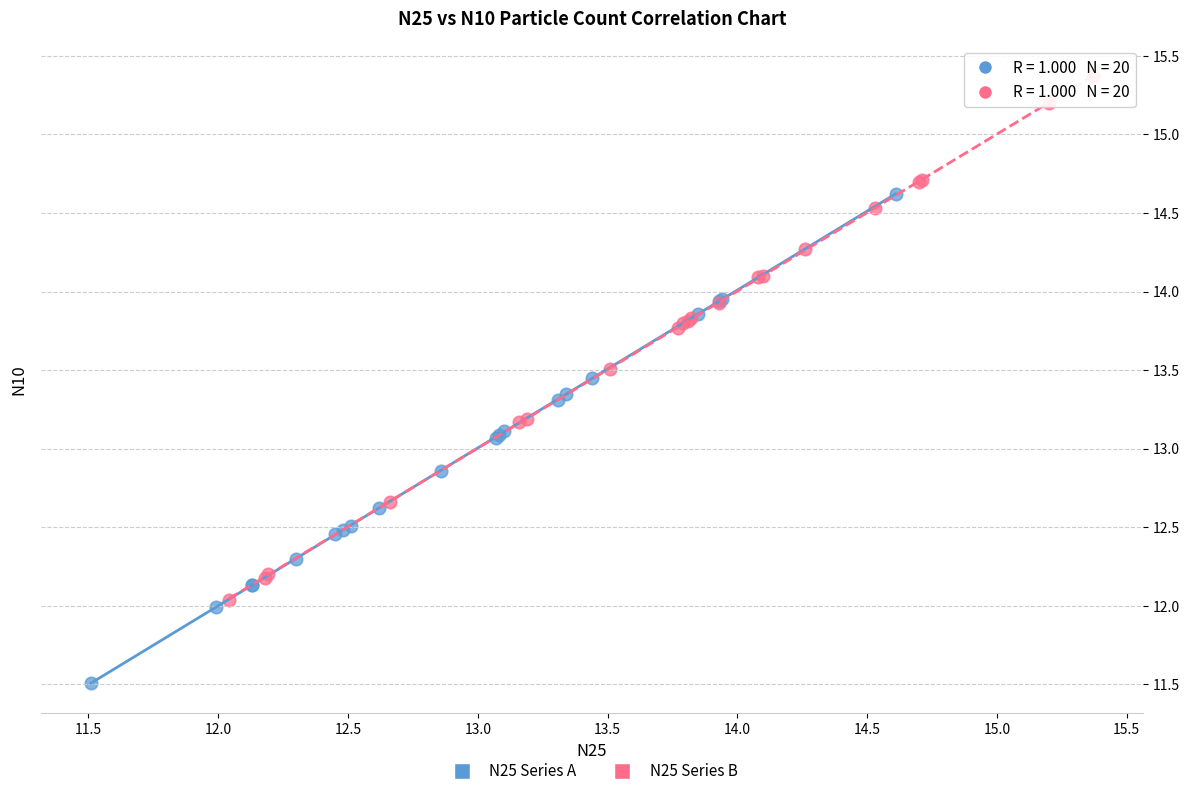

Which series has the widest spread of Y values?

N25 Series B